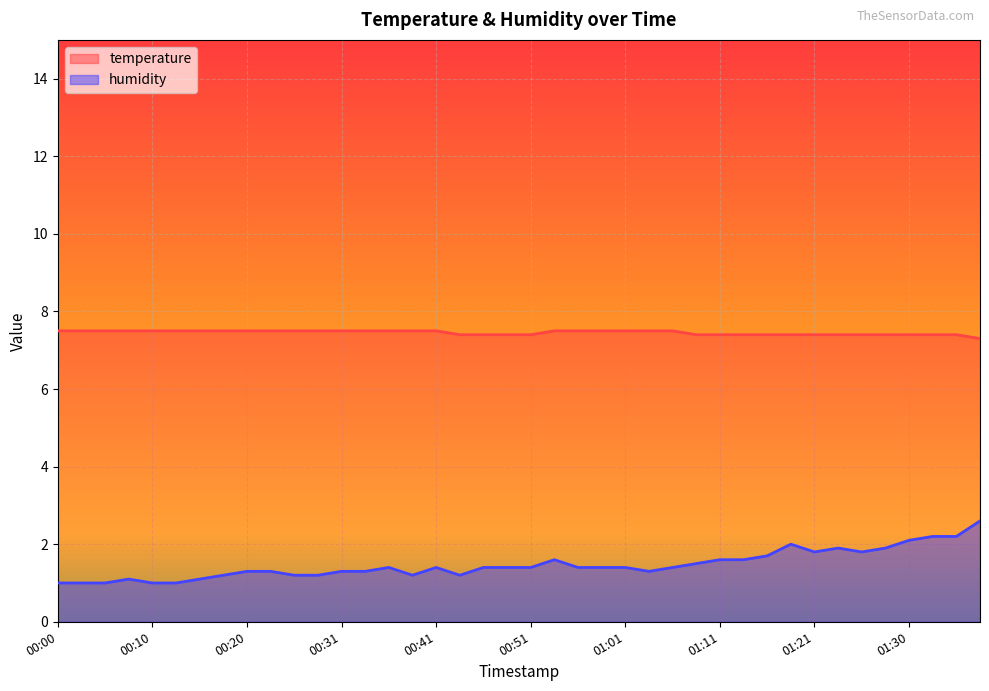

The temperature series shows 10.4 at 01:30. True or false?

False